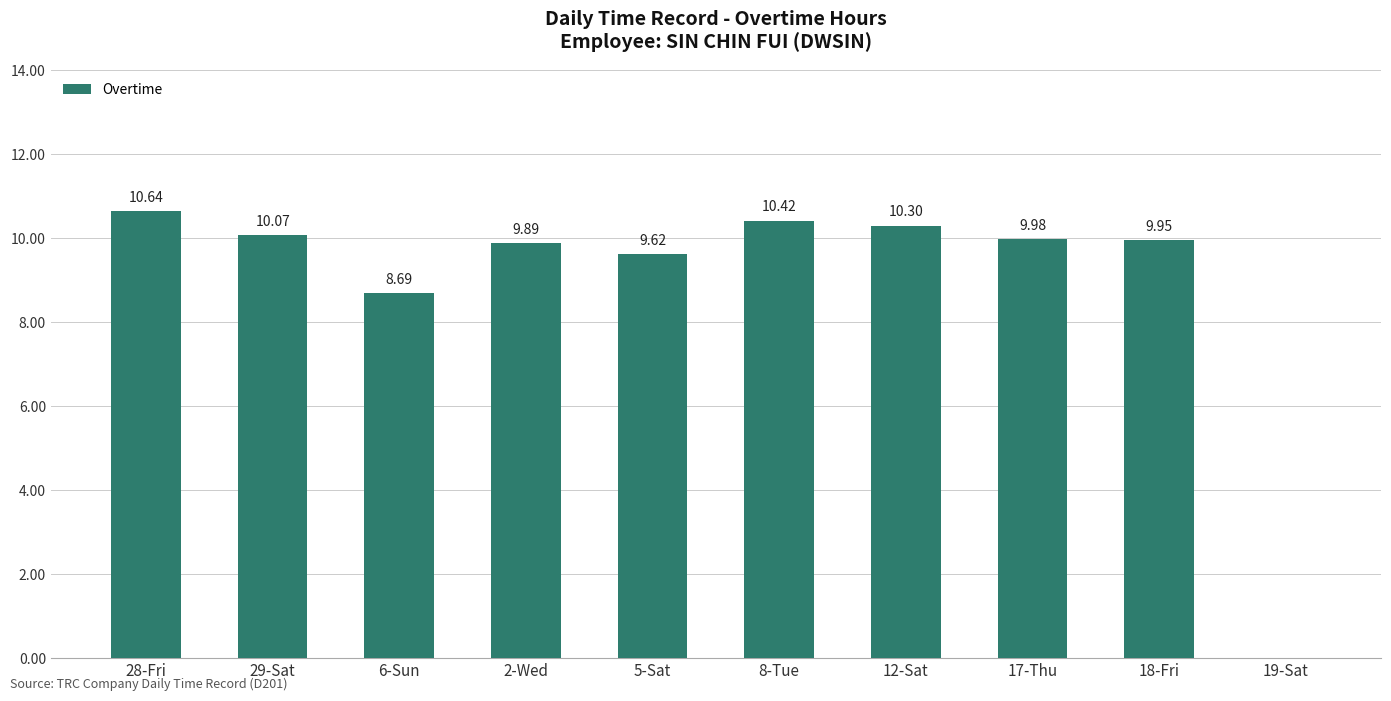

What is the sum of the values at 6-Sun and 28-Fri?

19.3